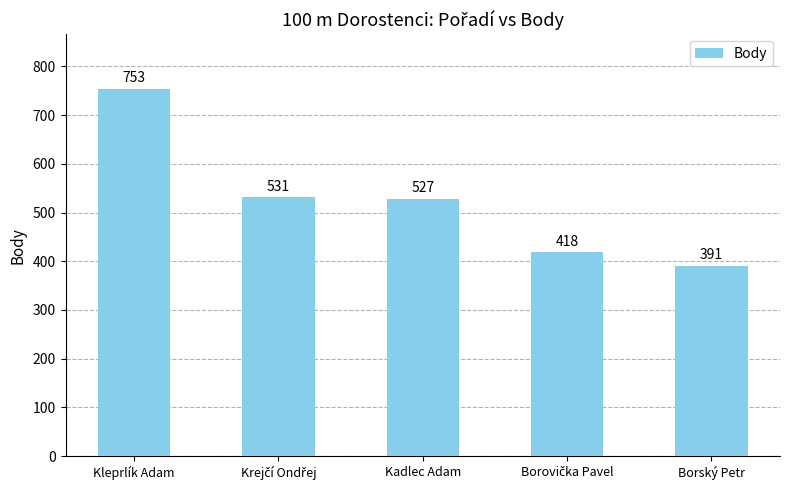

What is the value of the 5th bar from the left?

391